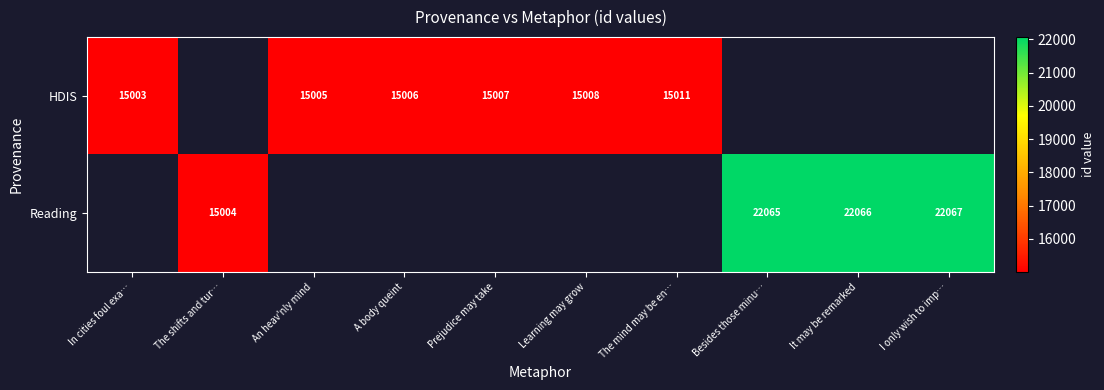

What is the greatest value displayed?

22067.0